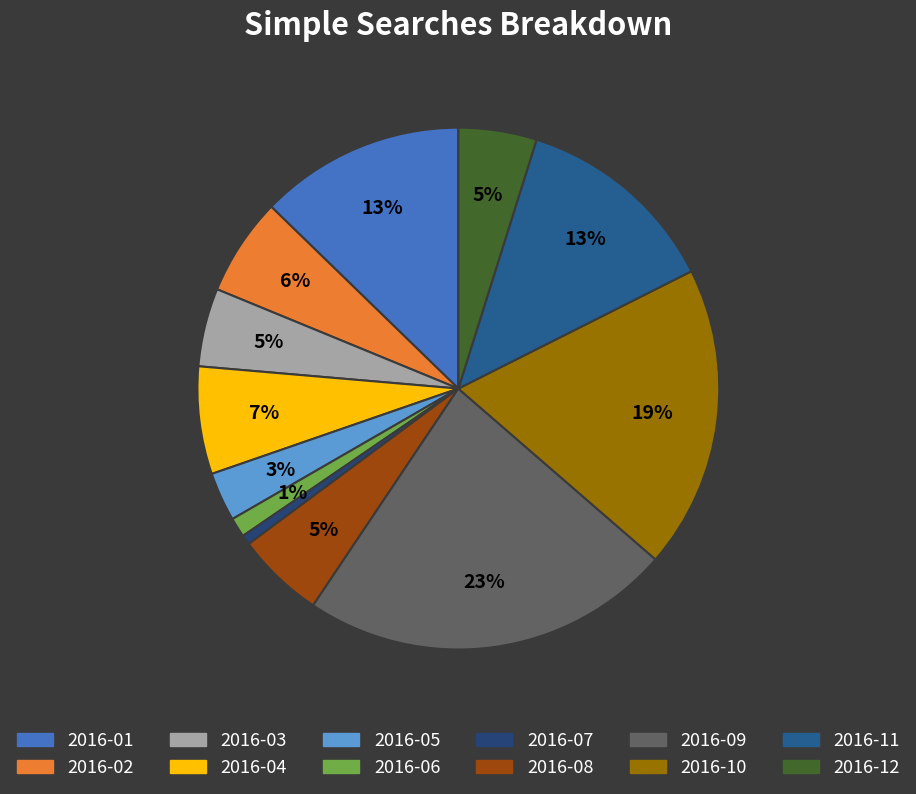

To the nearest percent, what percentage of the pie is 2016-11?

13%